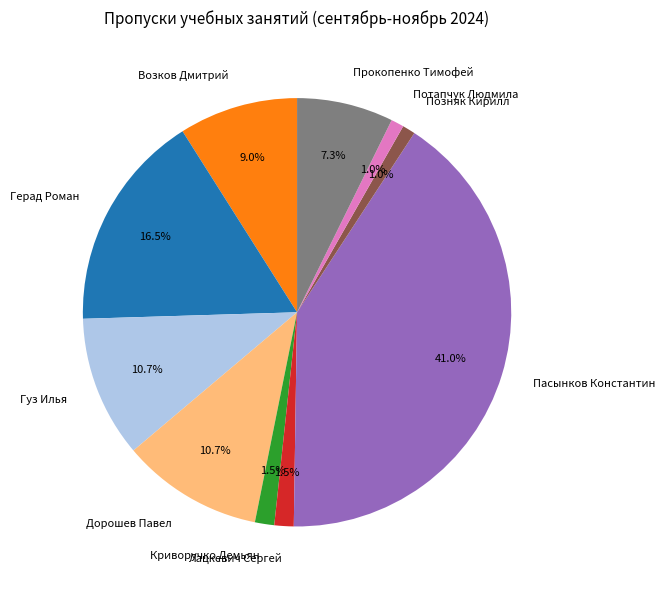

To the nearest percent, what is the difference between the Пасынков Константин and Прокопенко Тимофей slice percentages?

34%